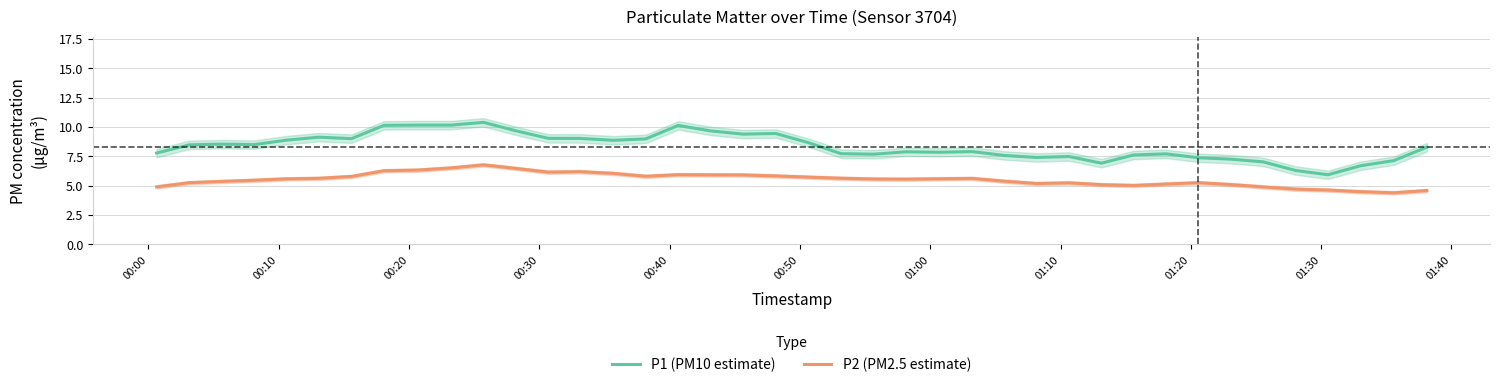

What is the maximum value for P1 (PM10 estimate)?

10.4